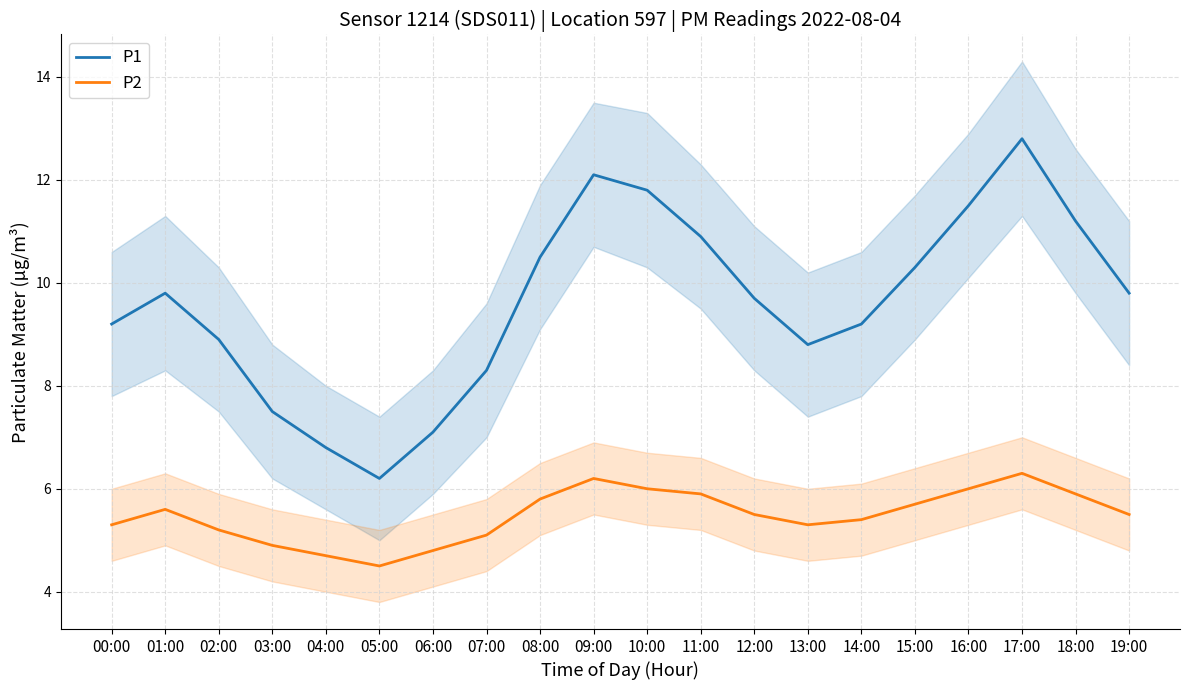

What is the average value of the P2 series?

5.5